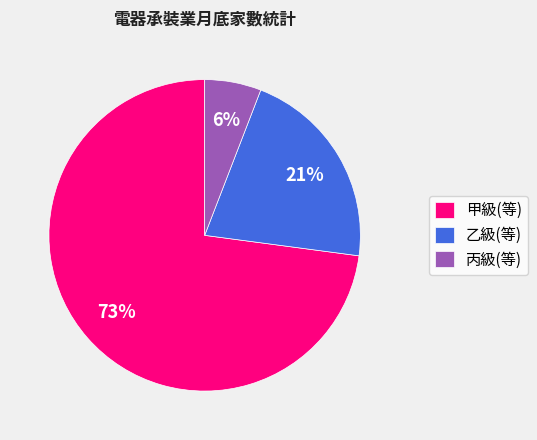

Which has a higher value, 丙級(等) or 乙級(等)?

乙級(等)